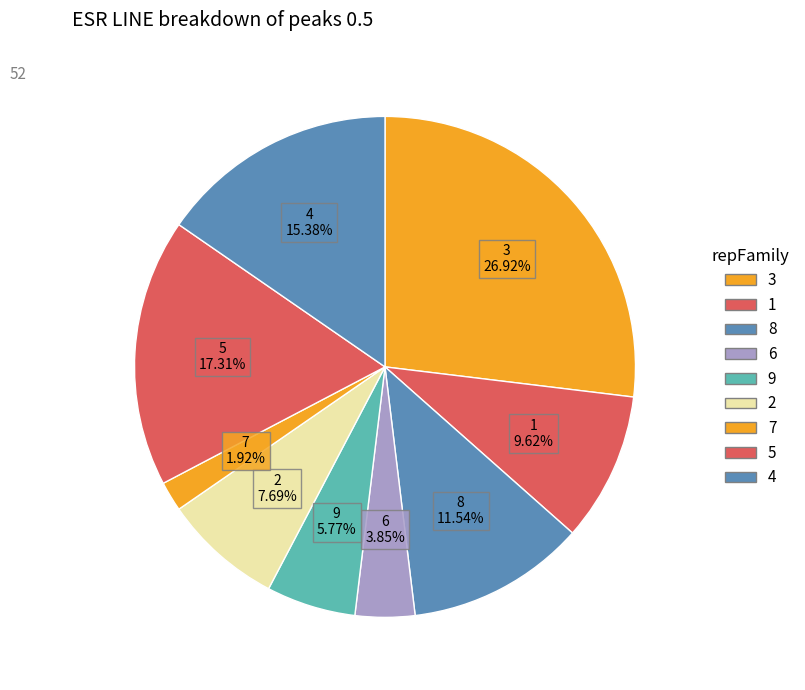

Count the number of slices in the pie.

9